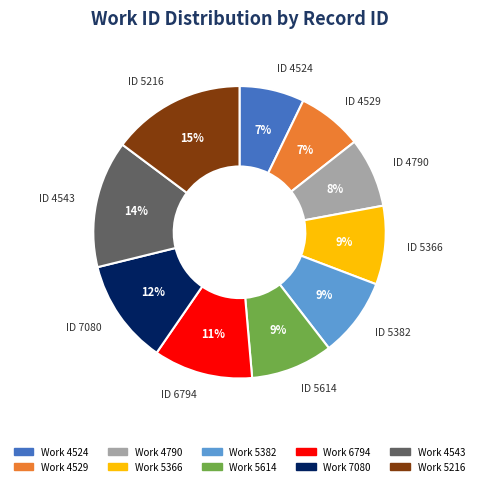

Is there a majority slice in this chart?

No